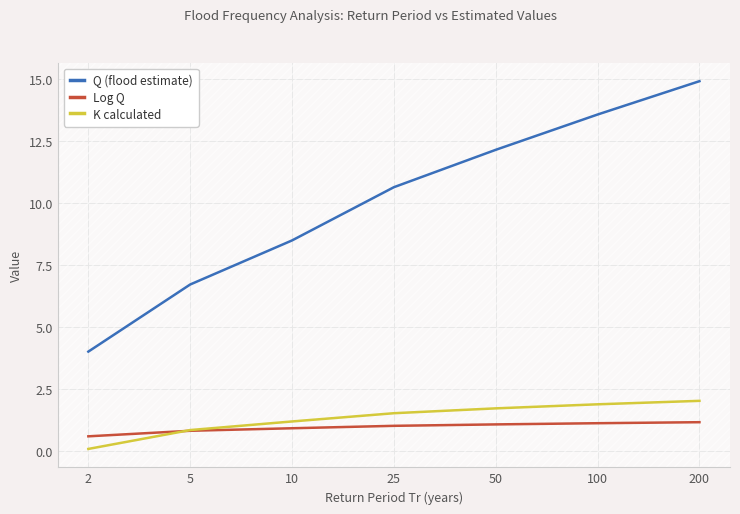

Is the value of K calculated at 50 greater than the value of Q (flood estimate) at 25?

No